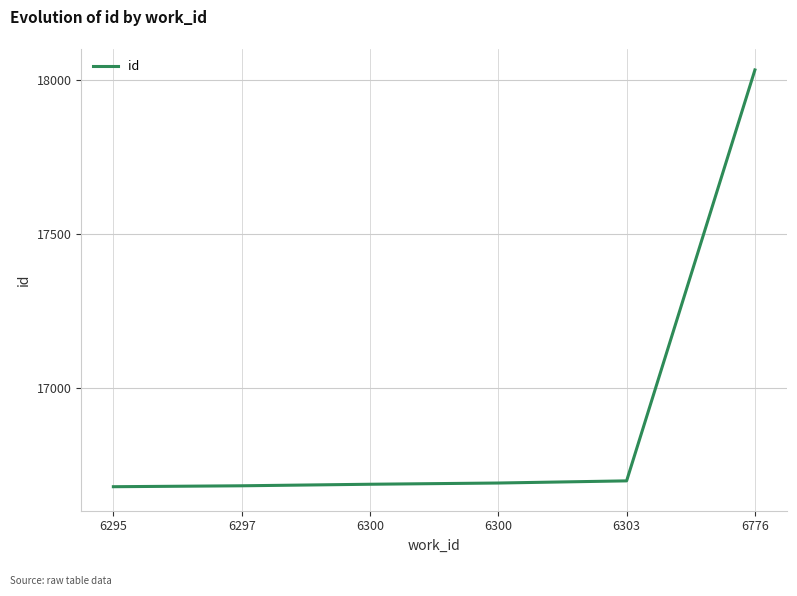

What is the approximate value at 6776, to the nearest 100?

18000